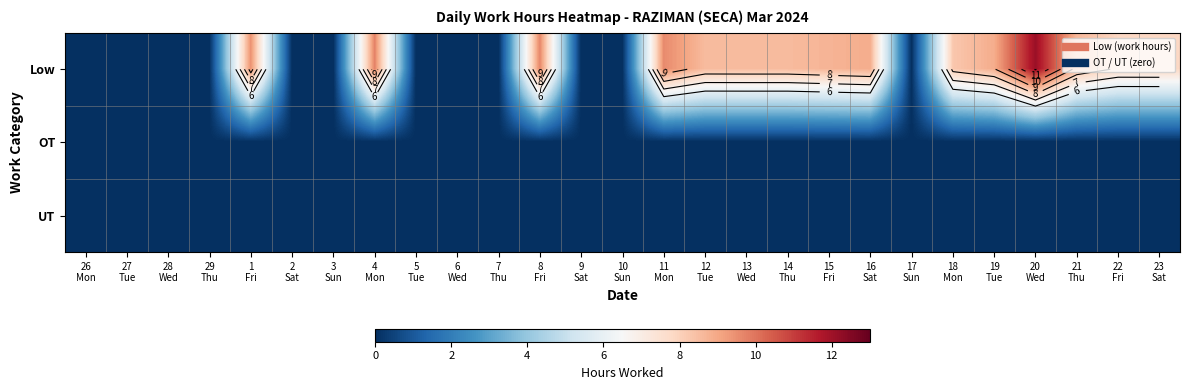

What is the total value across all series at 14
Thu?

8.6